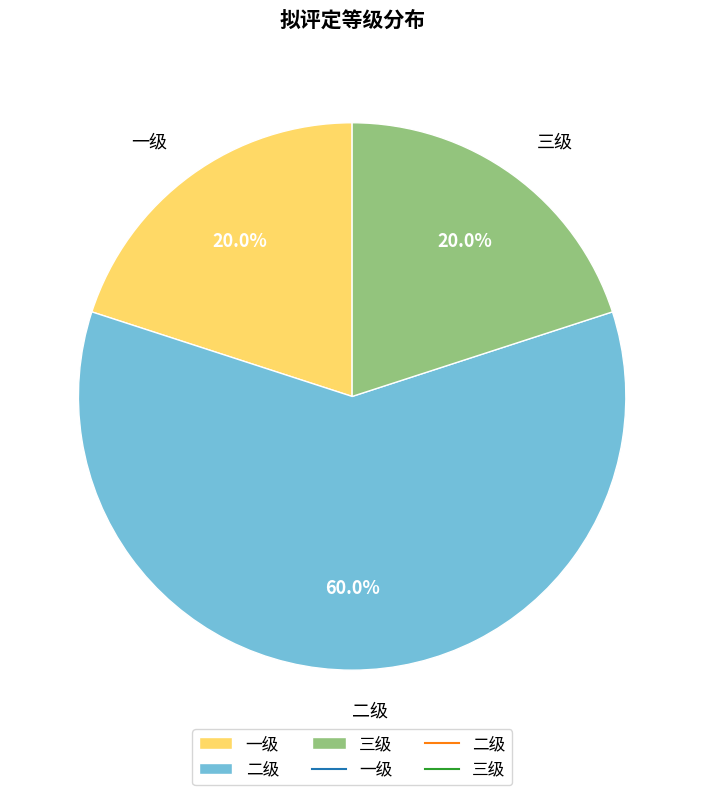

Count the number of slices in the pie.

3